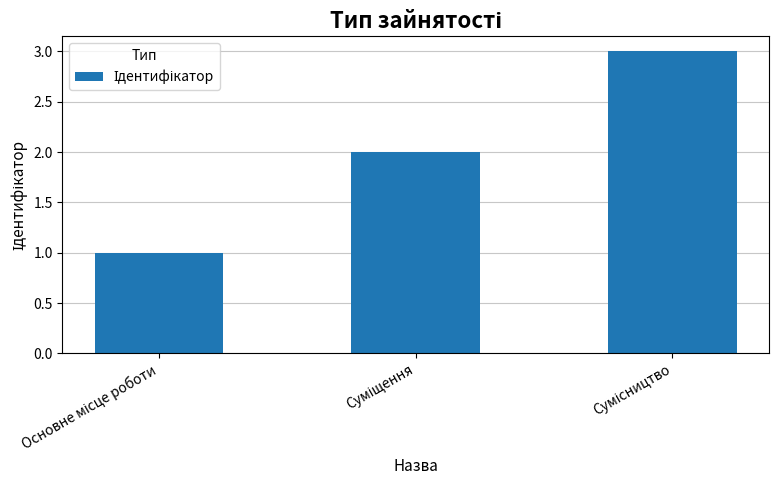

What is the sum of all values?

6